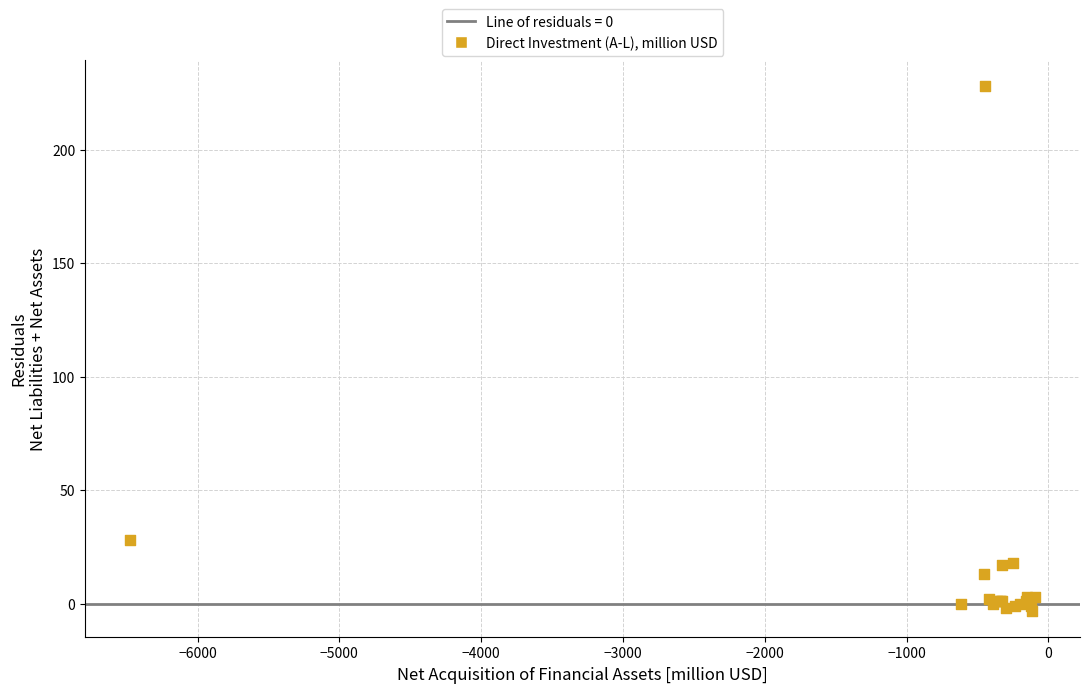

What Y value in the scatter plot is closest to 112?

28